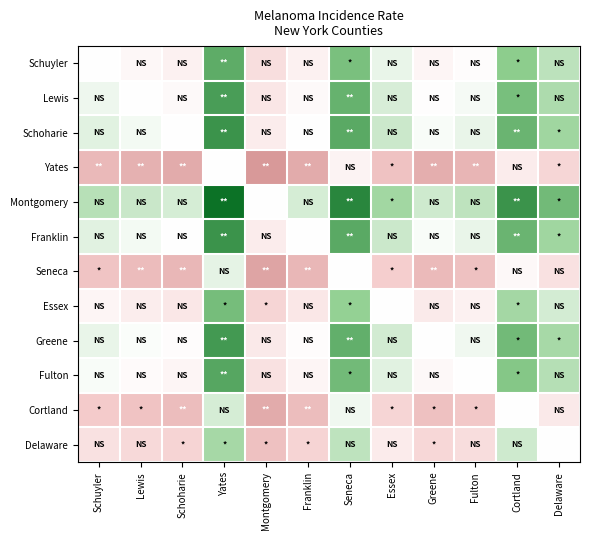

Reading left to right, what are all the values shown in this chart?

Schuyler: Schuyler=0.0	Lewis=1.0	Schoharie=1.7	Yates=-9.0	Montgomery=4.1	Franklin=1.7	Seneca=-7.5	Essex=-1.3	Greene=1.3	Fulton=0.4	Cortland=-6.6	Delaware=-3.8
Lewis: Schuyler=-1.0	Lewis=0.0	Schoharie=0.7	Yates=-10.0	Montgomery=3.1	Franklin=0.7	Seneca=-8.5	Essex=-2.3	Greene=0.3	Fulton=-0.6	Cortland=-7.6	Delaware=-4.8
Schoharie: Schuyler=-1.7	Lewis=-0.7	Schoharie=0.0	Yates=-10.7	Montgomery=2.4	Franklin=0.0	Seneca=-9.2	Essex=-3.0	Greene=-0.4	Fulton=-1.3	Cortland=-8.3	Delaware=-5.5
Yates: Schuyler=9.0	Lewis=10.0	Schoharie=10.7	Yates=0.0	Montgomery=13.1	Franklin=10.7	Seneca=1.5	Essex=7.7	Greene=10.3	Fulton=9.4	Cortland=2.4	Delaware=5.2
Montgomery: Schuyler=-4.1	Lewis=-3.1	Schoharie=-2.4	Yates=-13.1	Montgomery=0.0	Franklin=-2.4	Seneca=-11.6	Essex=-5.4	Greene=-2.8	Fulton=-3.7	Cortland=-10.7	Delaware=-7.9
Franklin: Schuyler=-1.7	Lewis=-0.7	Schoharie=0.0	Yates=-10.7	Montgomery=2.4	Franklin=0.0	Seneca=-9.2	Essex=-3.0	Greene=-0.4	Fulton=-1.3	Cortland=-8.3	Delaware=-5.5
Seneca: Schuyler=7.5	Lewis=8.5	Schoharie=9.2	Yates=-1.5	Montgomery=11.6	Franklin=9.2	Seneca=0.0	Essex=6.2	Greene=8.8	Fulton=7.9	Cortland=0.9	Delaware=3.7
Essex: Schuyler=1.3	Lewis=2.3	Schoharie=3.0	Yates=-7.7	Montgomery=5.4	Franklin=3.0	Seneca=-6.2	Essex=0.0	Greene=2.6	Fulton=1.7	Cortland=-5.3	Delaware=-2.5
Greene: Schuyler=-1.3	Lewis=-0.3	Schoharie=0.4	Yates=-10.3	Montgomery=2.8	Franklin=0.4	Seneca=-8.8	Essex=-2.6	Greene=0.0	Fulton=-0.9	Cortland=-7.9	Delaware=-5.1
Fulton: Schuyler=-0.4	Lewis=0.6	Schoharie=1.3	Yates=-9.4	Montgomery=3.7	Franklin=1.3	Seneca=-7.9	Essex=-1.7	Greene=0.9	Fulton=0.0	Cortland=-7.0	Delaware=-4.2
Cortland: Schuyler=6.6	Lewis=7.6	Schoharie=8.3	Yates=-2.4	Montgomery=10.7	Franklin=8.3	Seneca=-0.9	Essex=5.3	Greene=7.9	Fulton=7.0	Cortland=0.0	Delaware=2.8
Delaware: Schuyler=3.8	Lewis=4.8	Schoharie=5.5	Yates=-5.2	Montgomery=7.9	Franklin=5.5	Seneca=-3.7	Essex=2.5	Greene=5.1	Fulton=4.2	Cortland=-2.8	Delaware=0.0